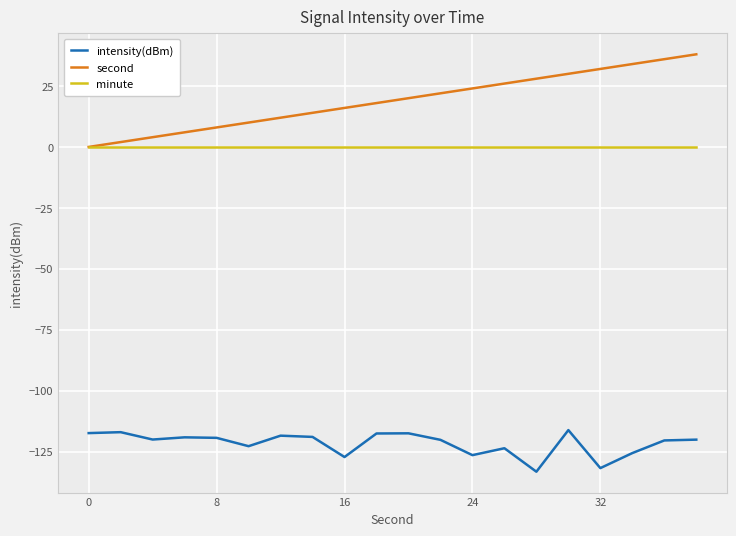

List the series in order of their peak value, lowest first.

intensity(dBm), minute, second